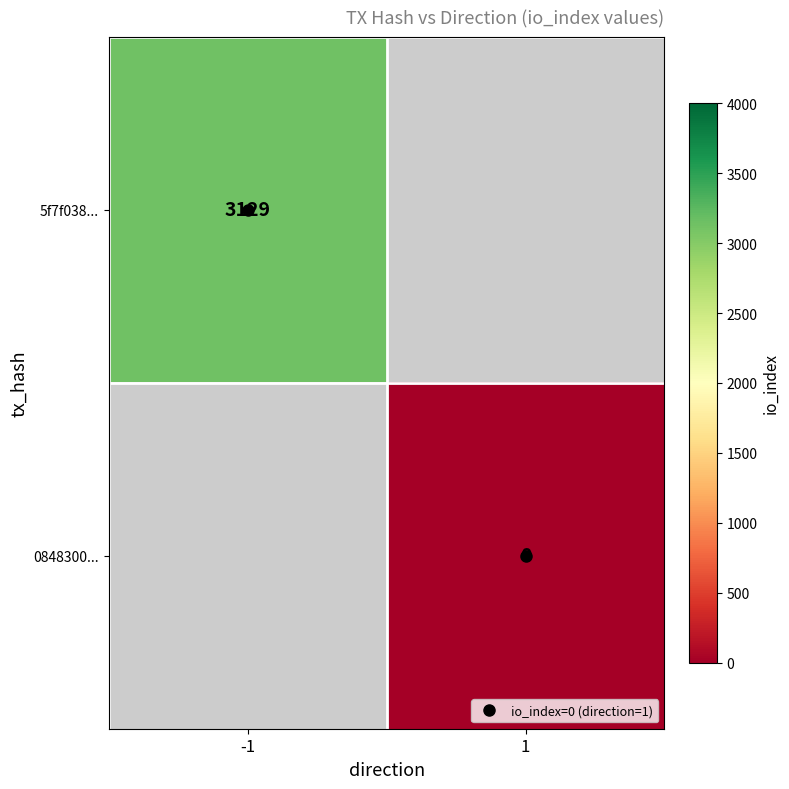

The value of 5f7f038... at -1 is 5545.6. True or false?

False